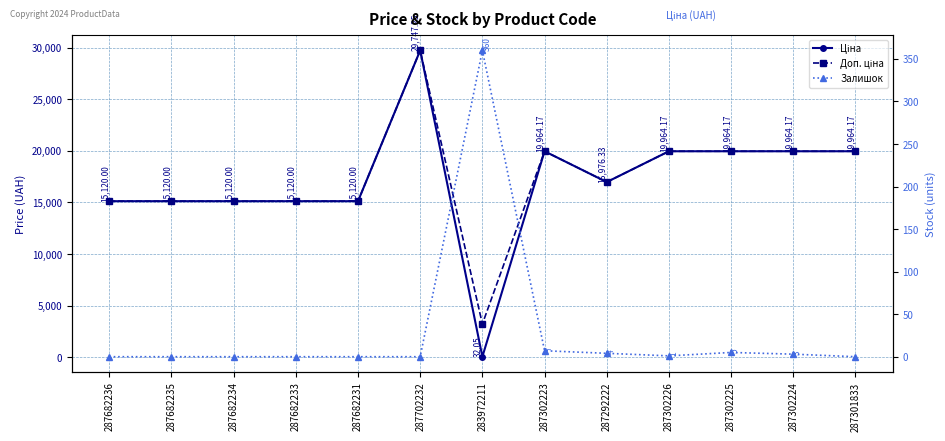

What is the difference between the Ціна values at 287302226 and 287292222?

2987.8